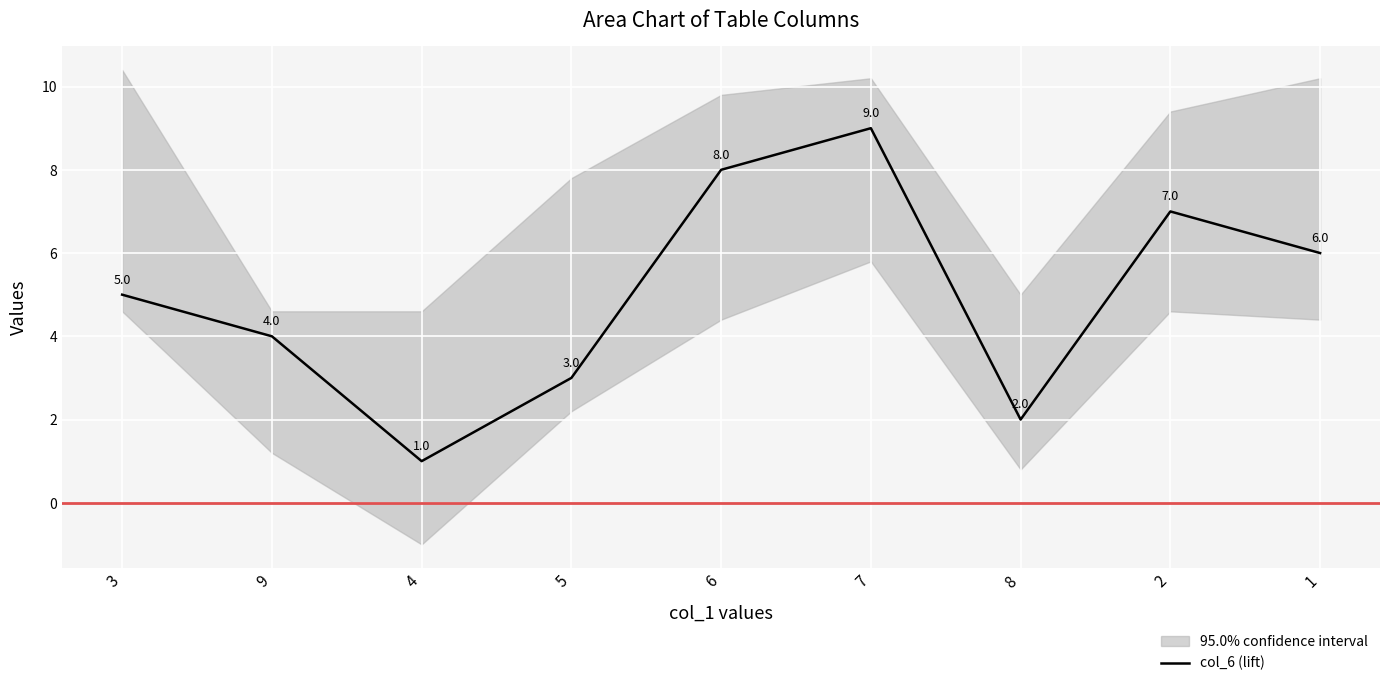

Which has a higher value, 2 or 6?

6